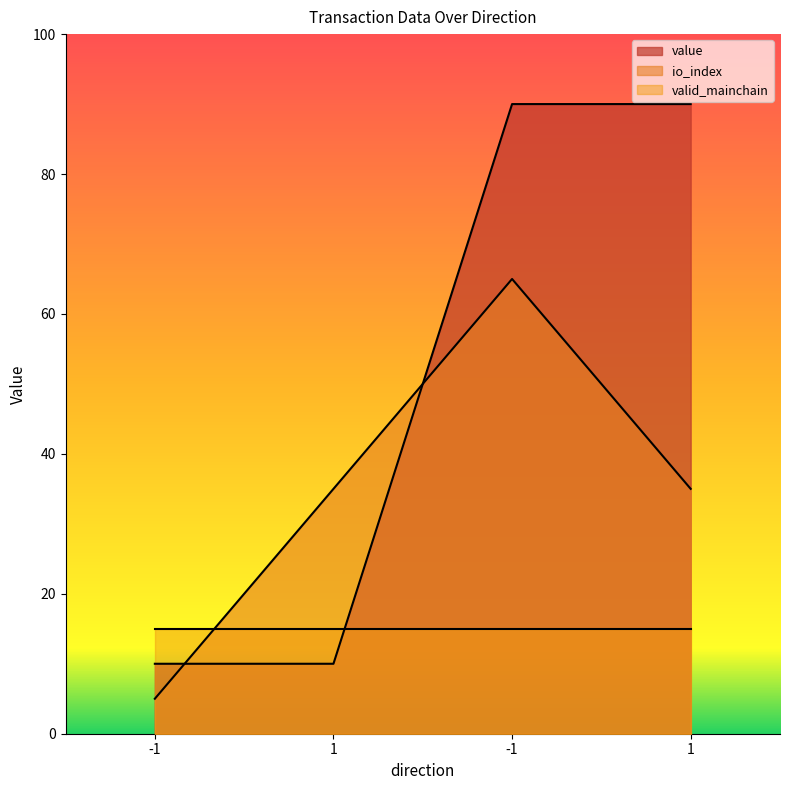

List the labels in order of io_index value, largest first.

-1, 1, 1, -1